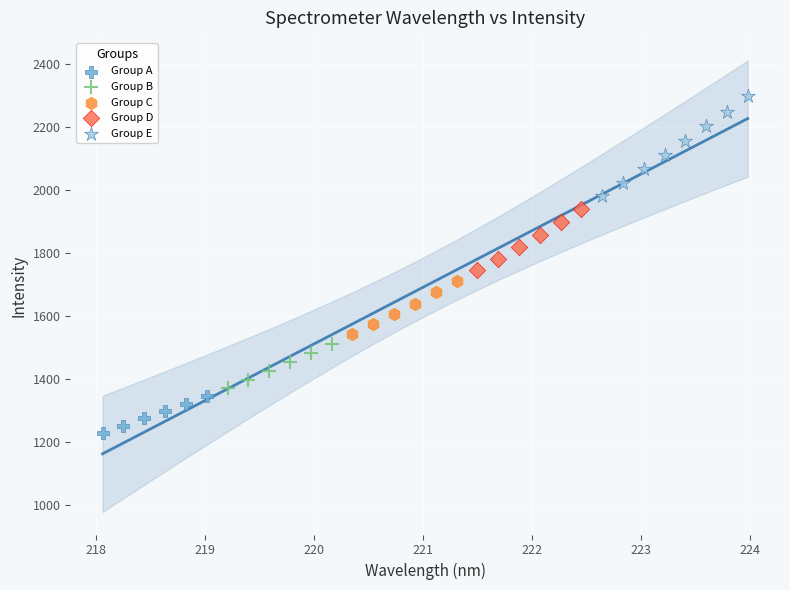

Which series contains the highest Y value?

Group E